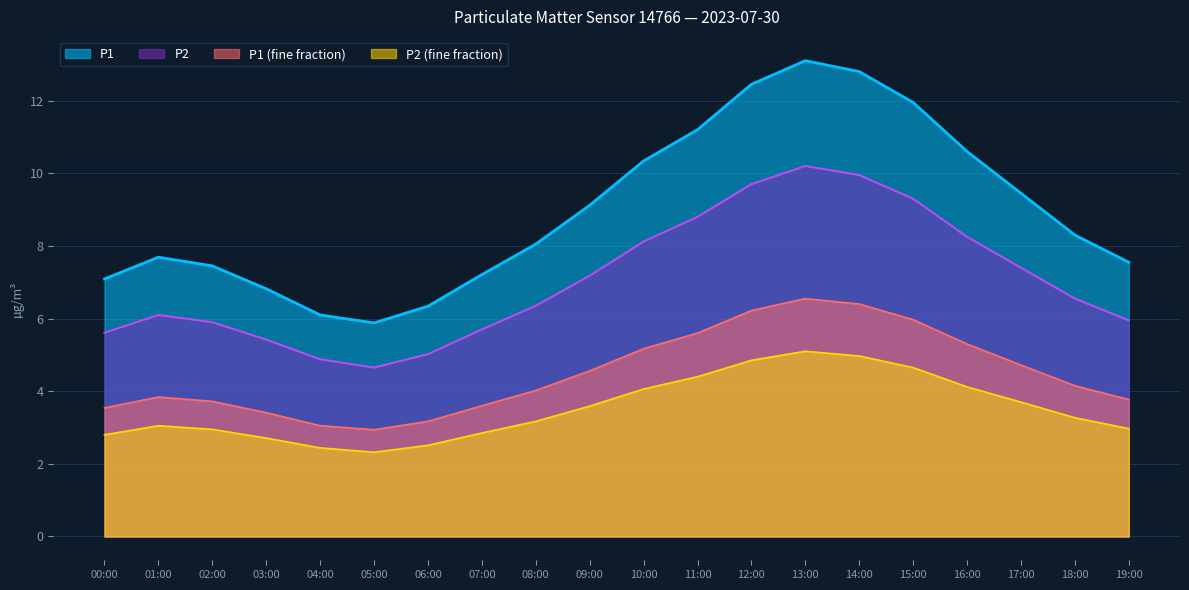

True or false: P2 has a value of 8.4 at 03:00.

False